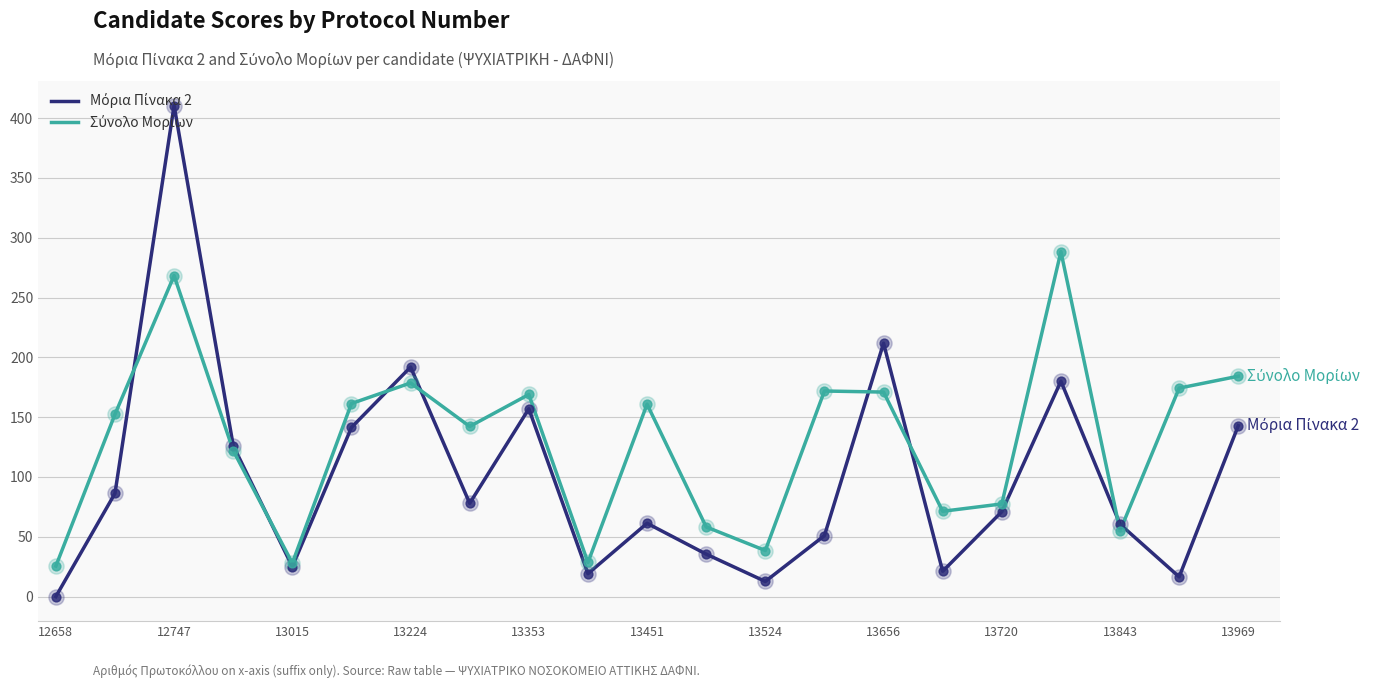

What is the greatest value displayed?

410.5